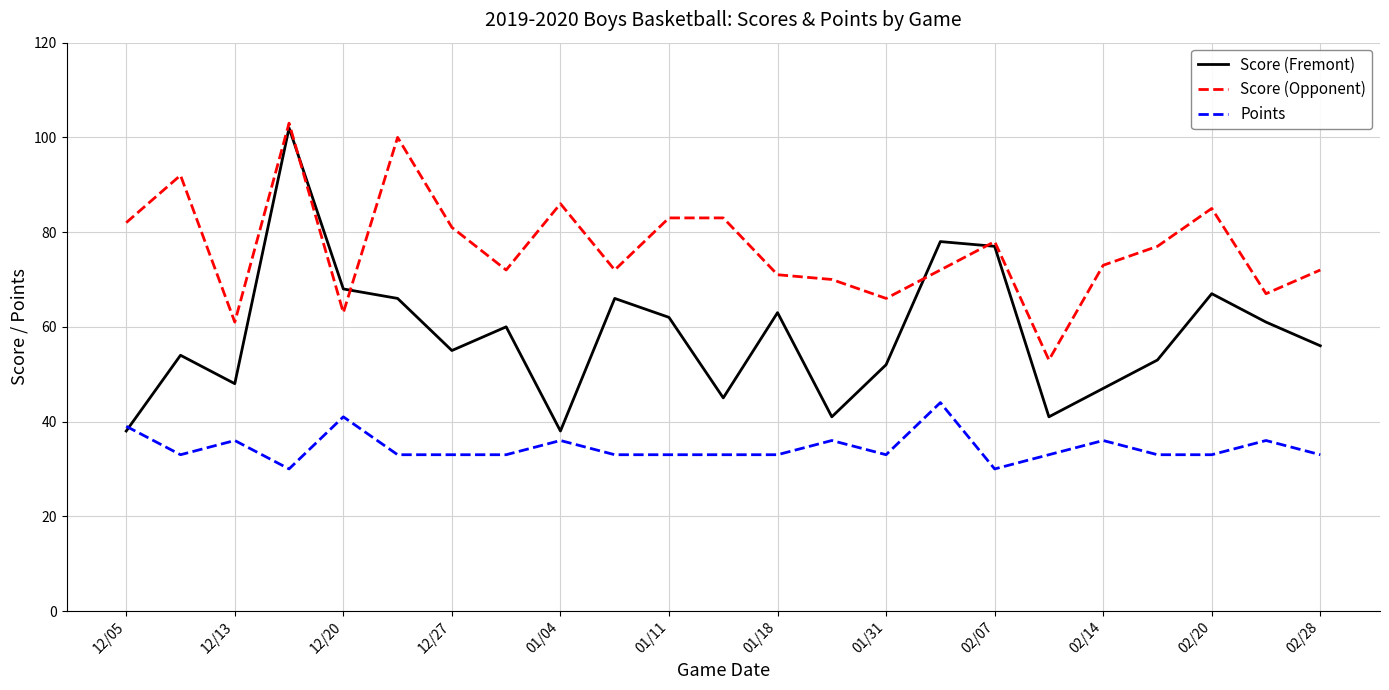

Which series has the widest spread of values?

Score (Fremont)